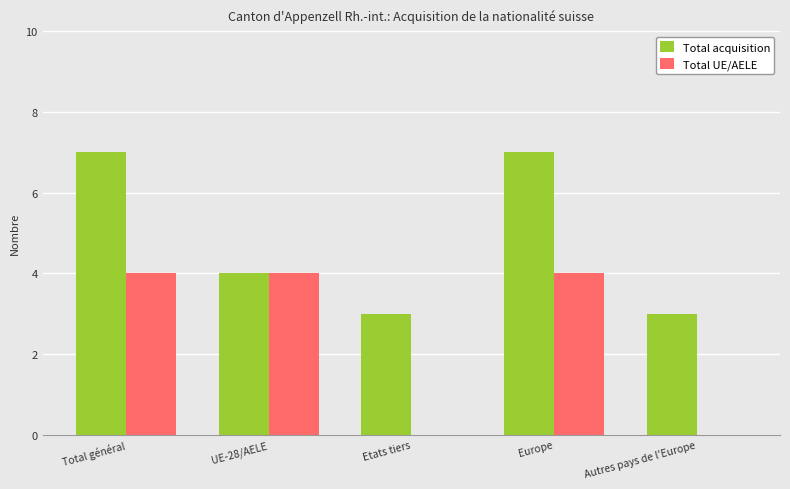

Which series has the largest total across all categories?

Total acquisition